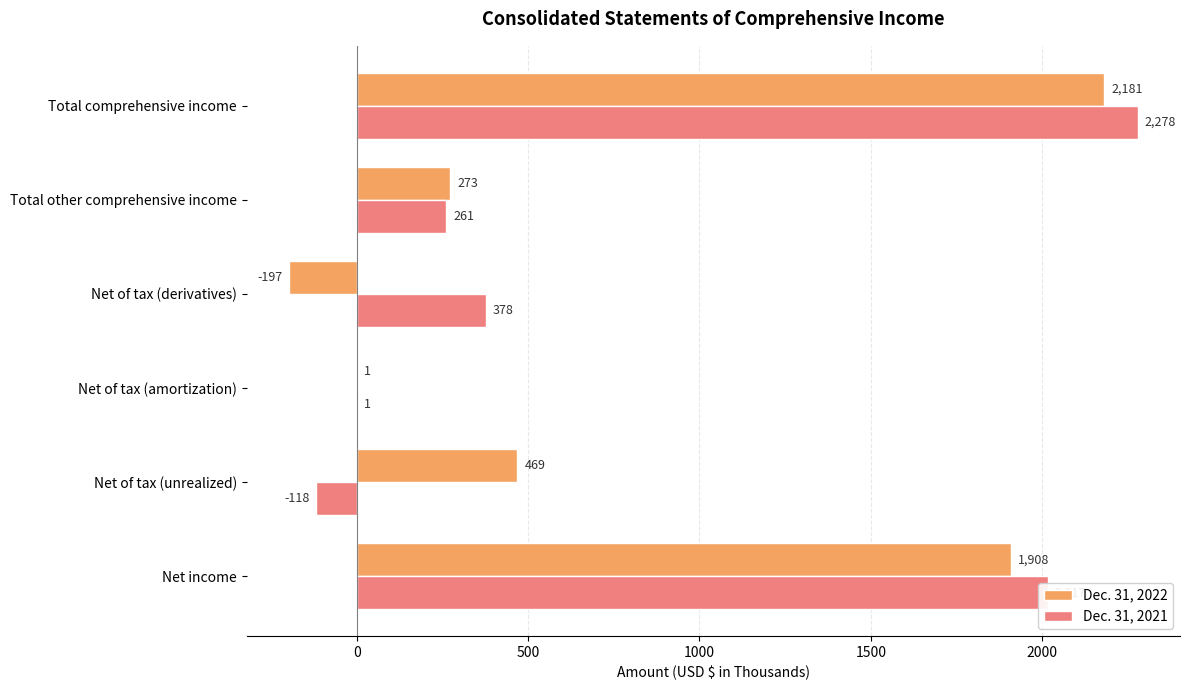

Count the number of categories in the chart.

6